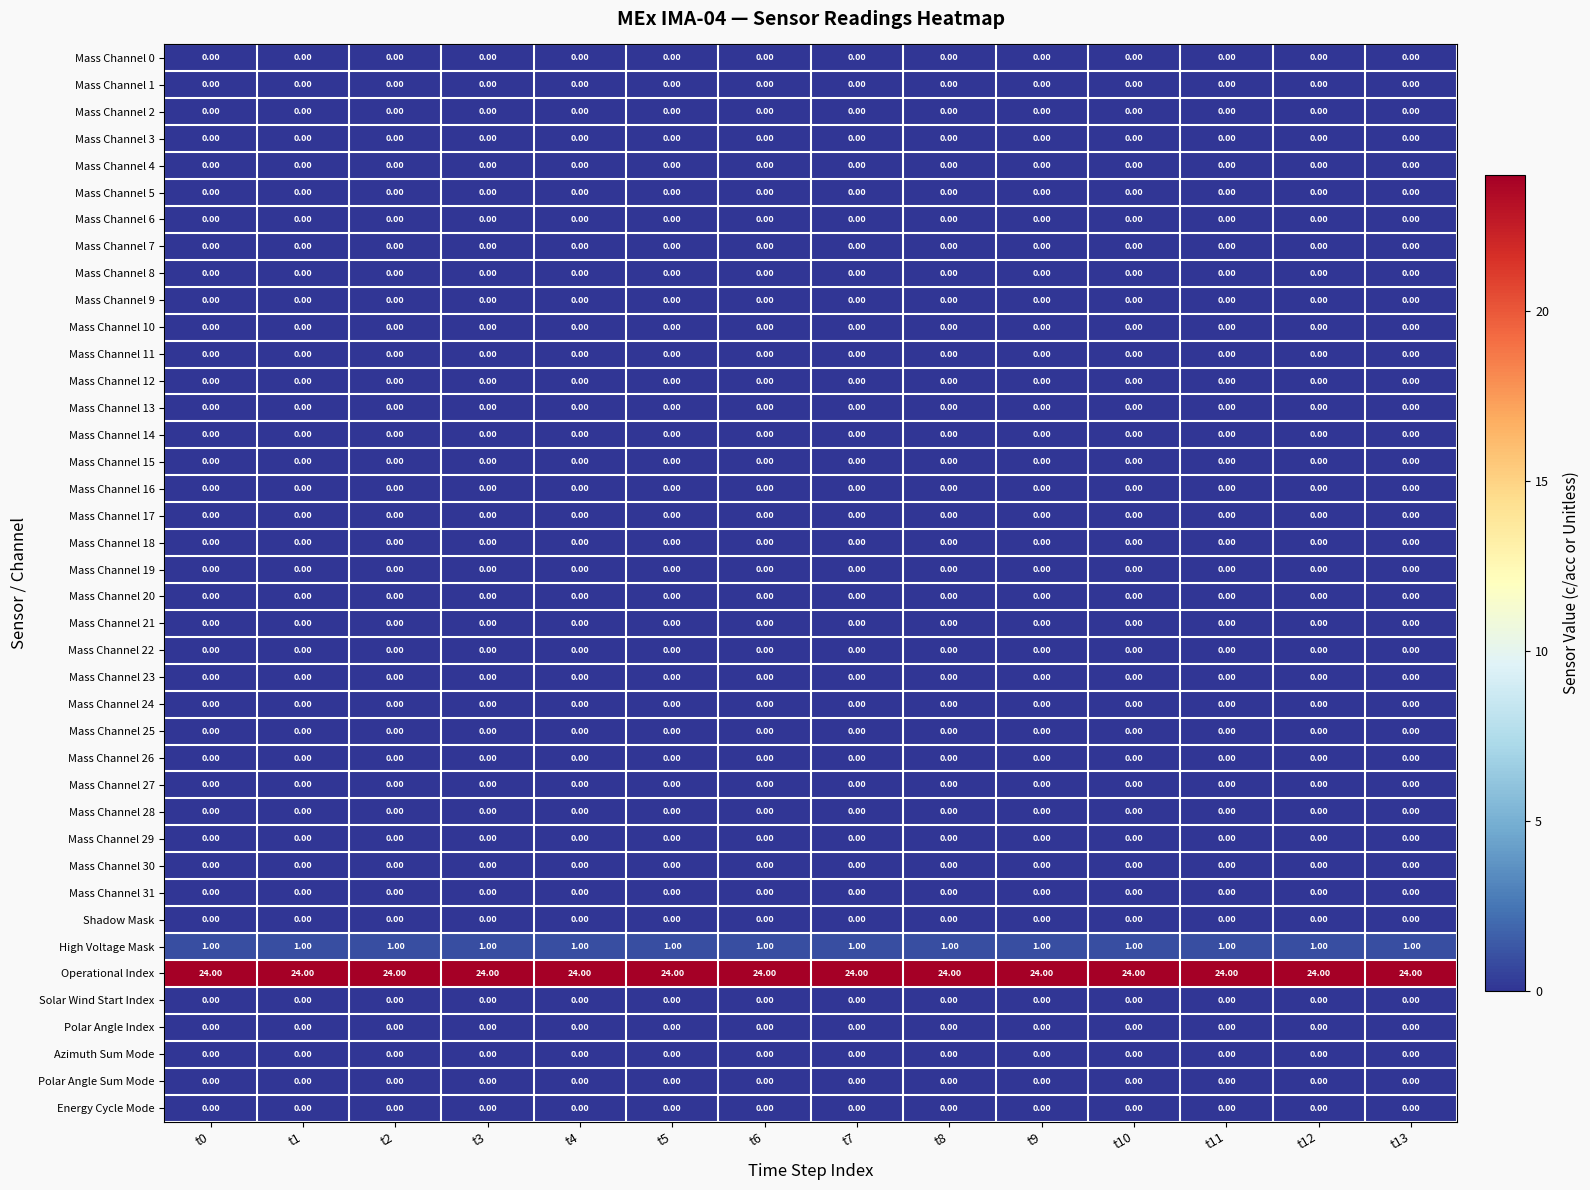

At how many categories does at least one series exceed 5?

14